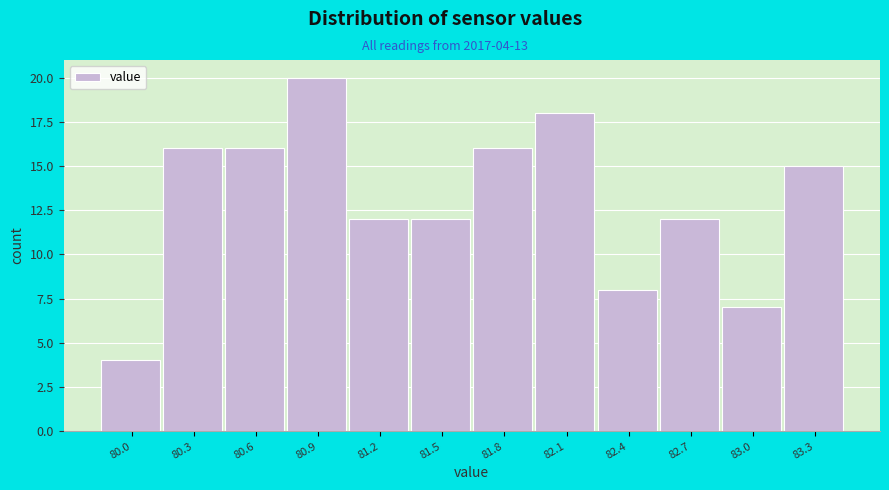

Reading left to right, extract all data points from this chart.

80.0=4	80.3=16	80.6=16	80.9=20	81.2=12	81.5=12	81.8=16	82.1=18	82.4=8	82.7=12	83.0=7	83.3=15